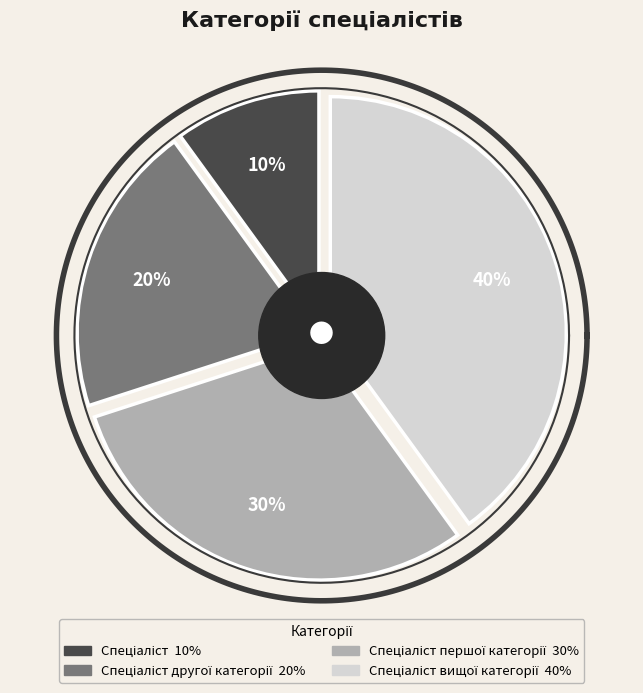

To the nearest percent, what is the difference between the Спеціаліст другої категорії and Спеціаліст вищої категорії slice percentages?

20%